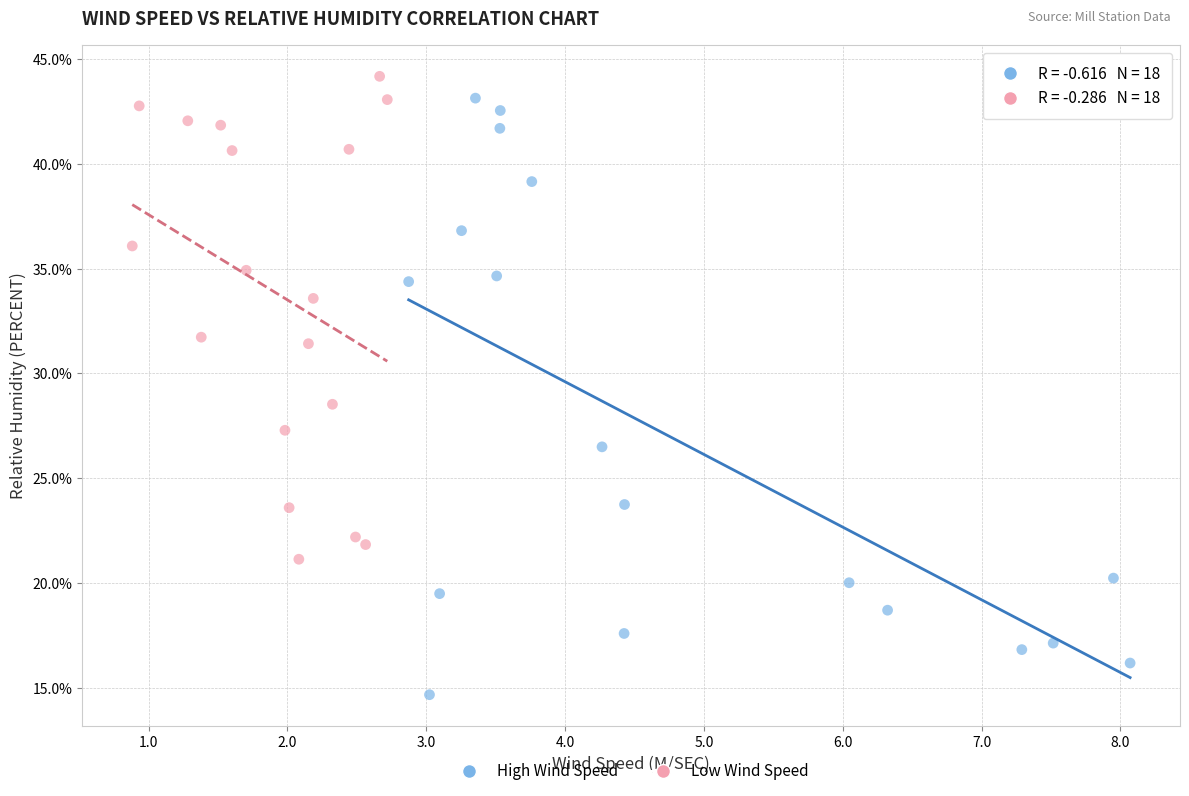

Which series contains the lowest Y value?

High Wind Speed